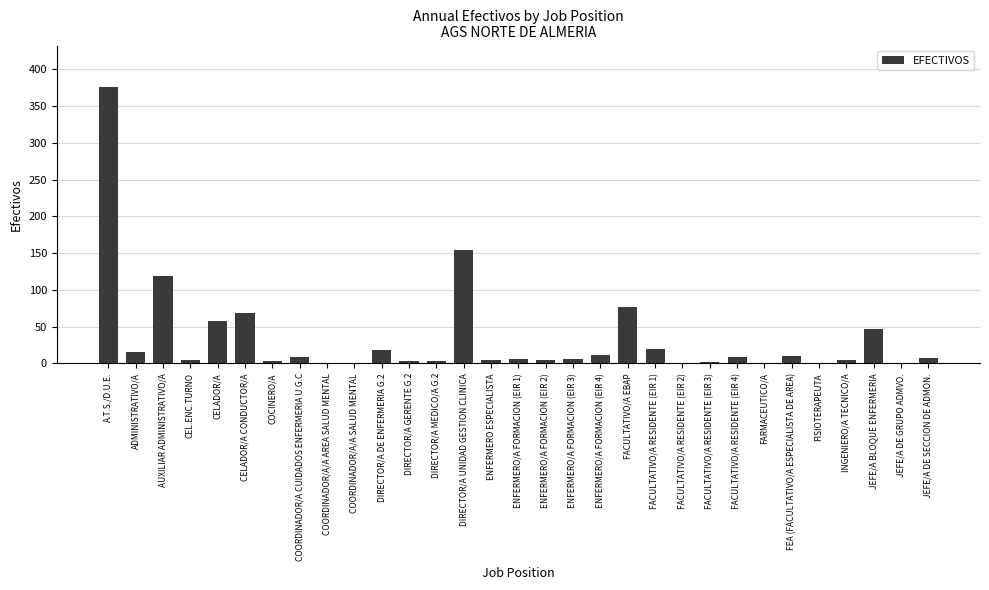

What is the maximum value shown in the chart?

376